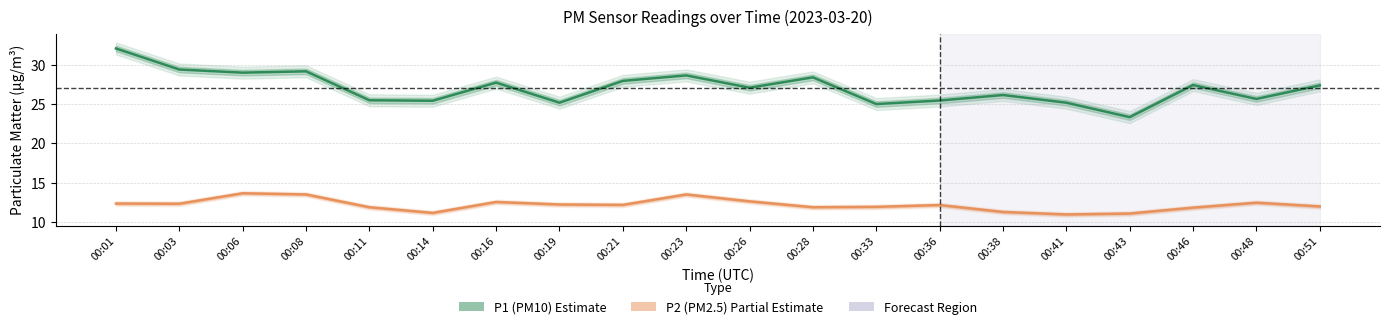

Is the value of P1 (PM10) at 00:51 greater than the value of P2 (PM2.5) at 00:41?

Yes